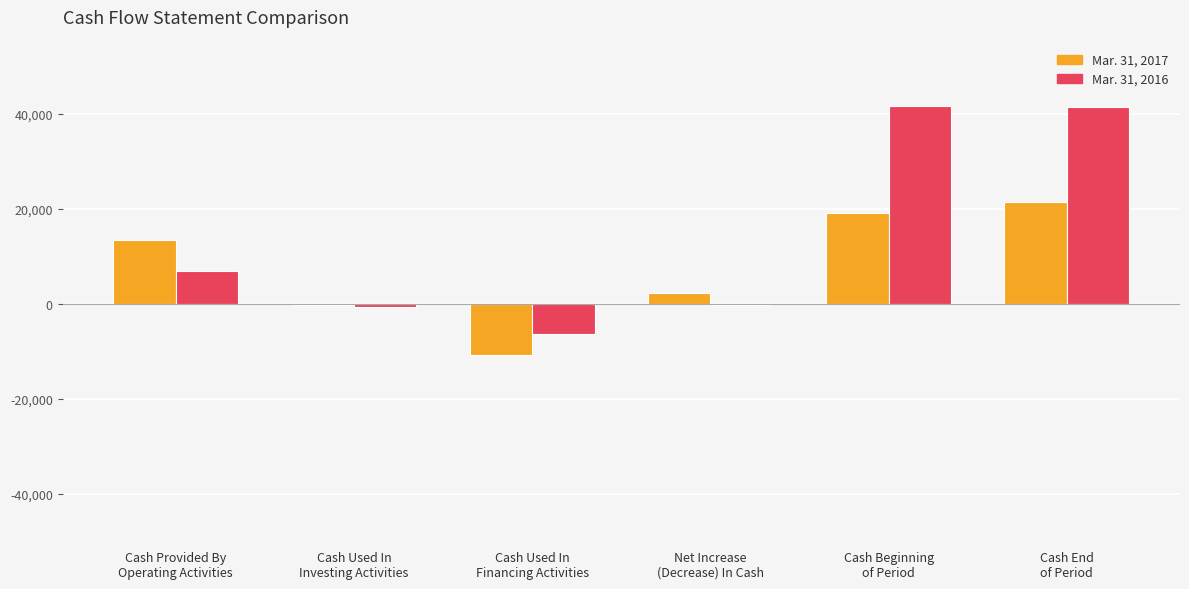

What is the greatest value displayed?

41560